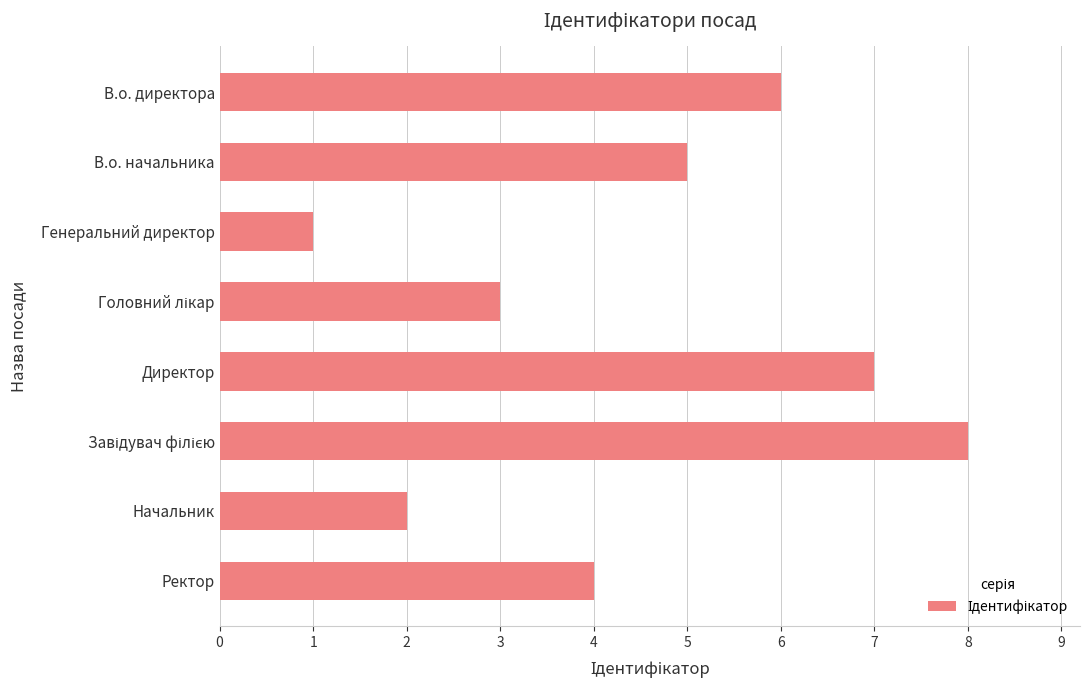

Which label corresponds to the smallest value in the chart?

Генеральний директор